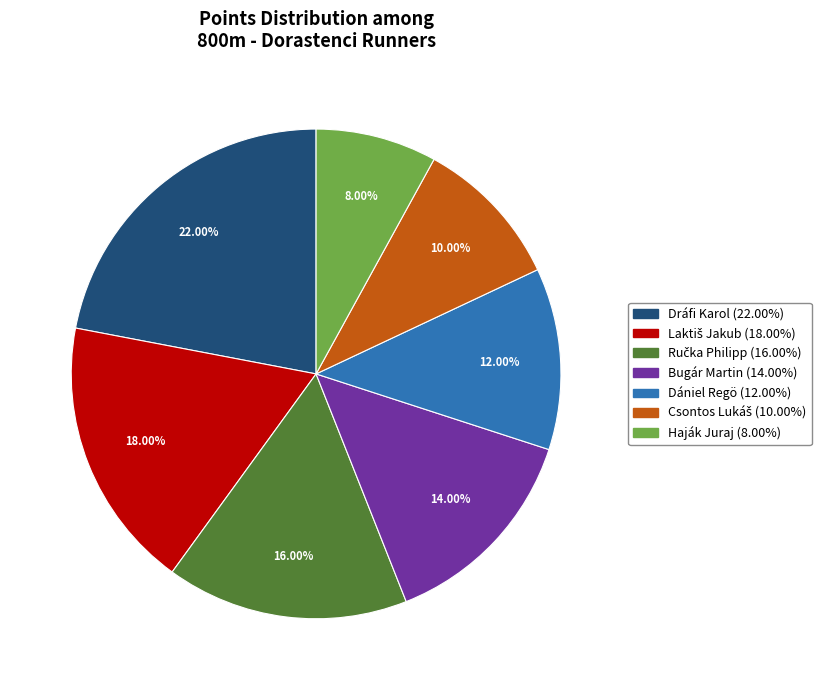

Does any single category account for the majority?

No